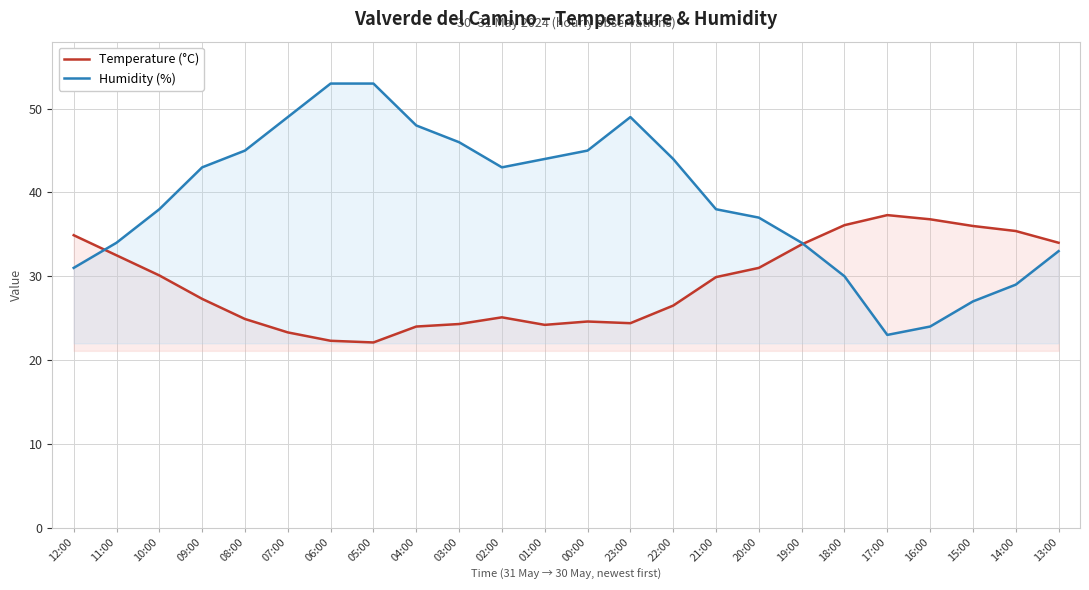

Is it true that Humidity (%) equals 34.0 at 19:00?

True